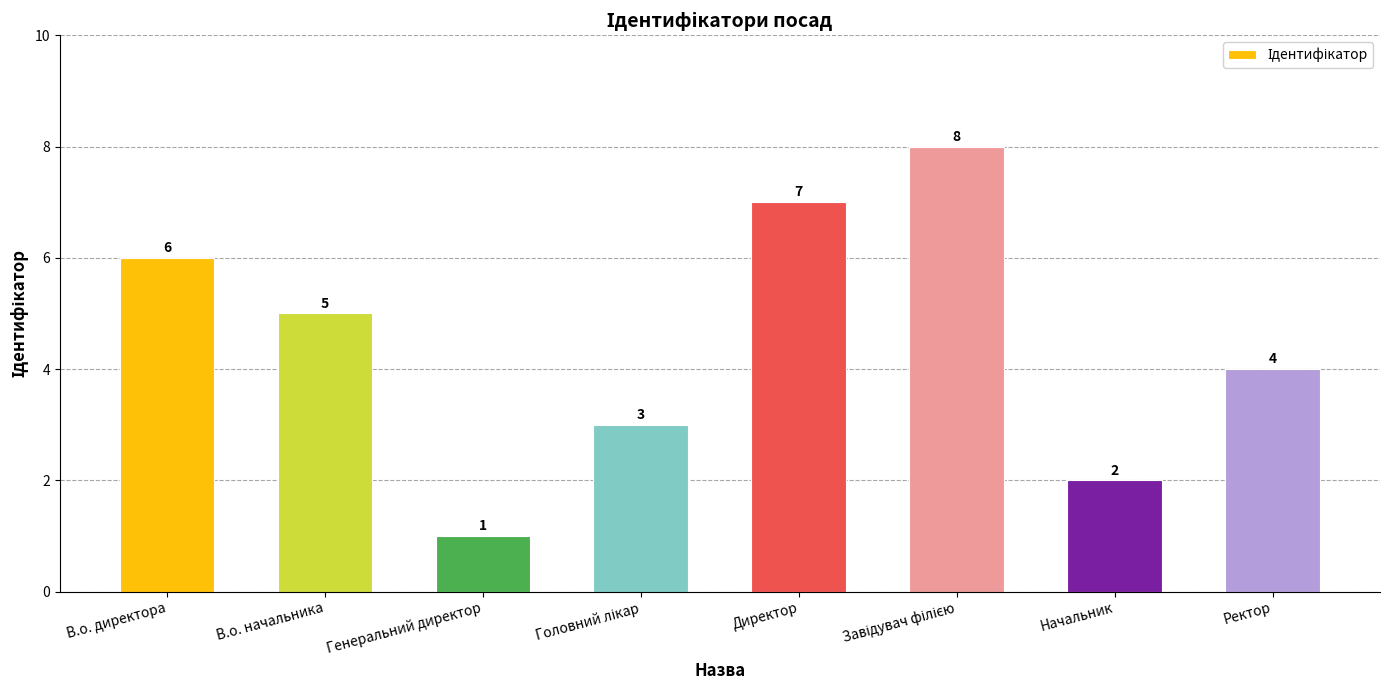

How many bars are there in total?

8